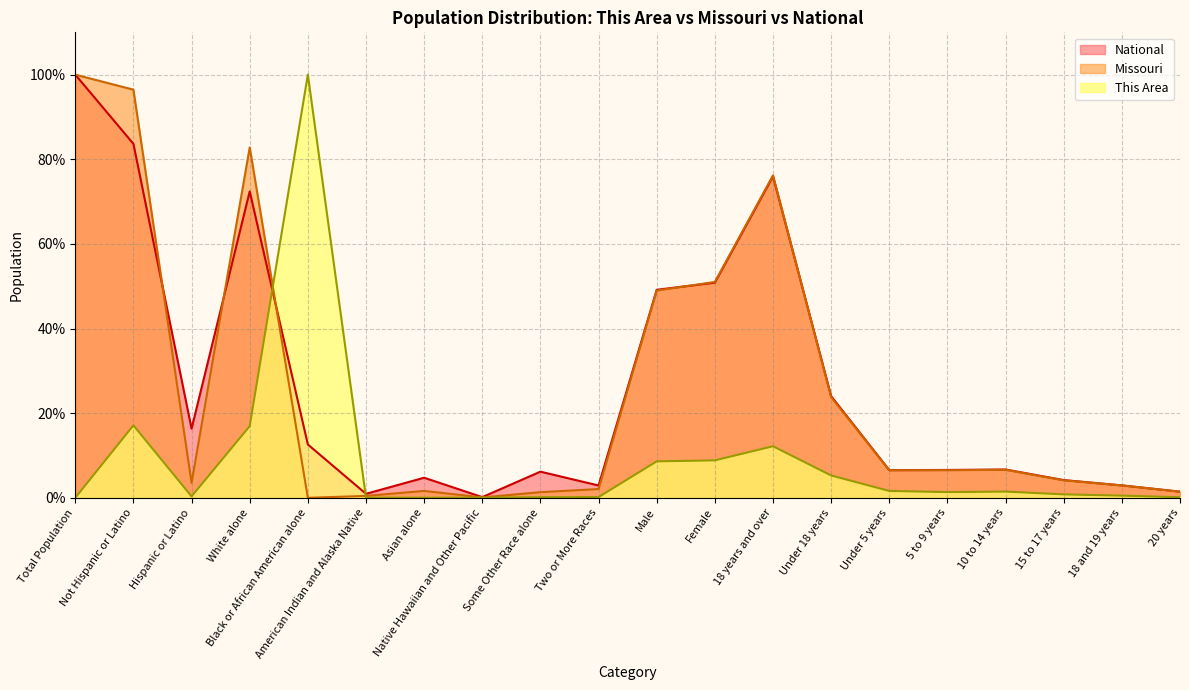

At which category does National reach its first local peak?

White alone